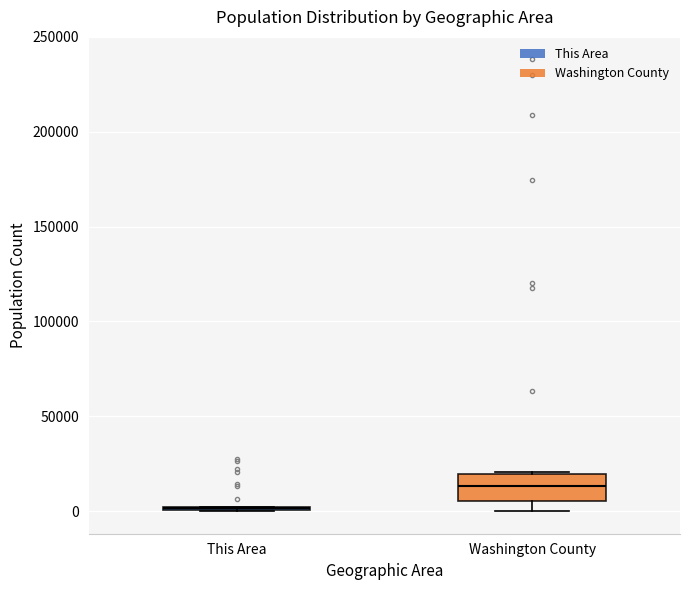

Which box is the tallest, from its lower edge to its upper edge?

Washington County